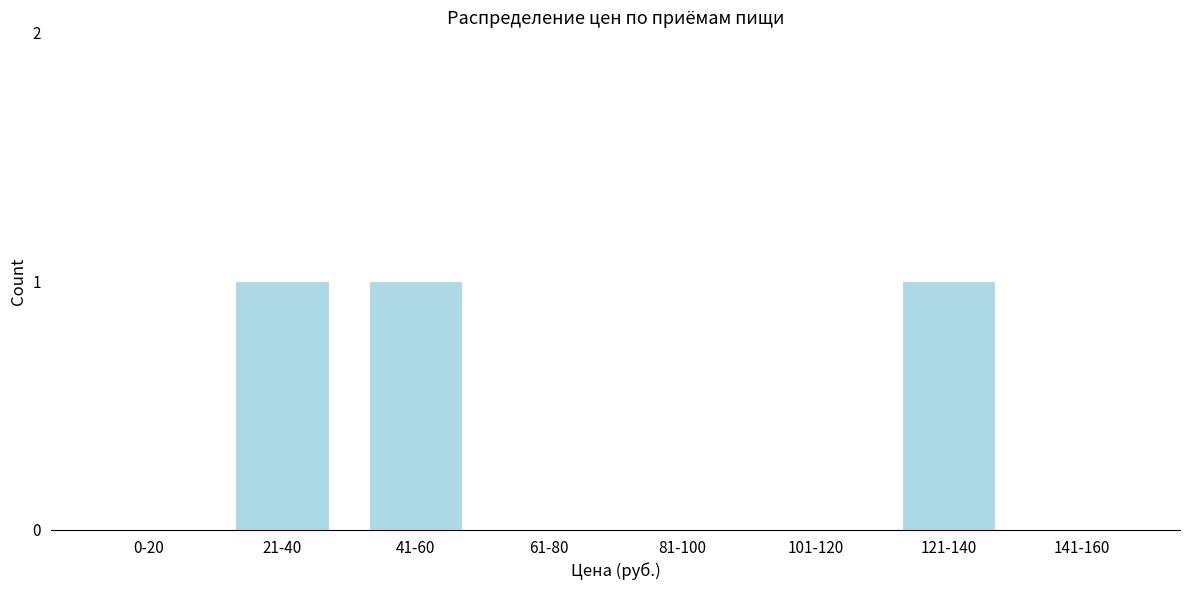

Reading left to right, list all the values displayed in this chart.

0-20=0	21-40=1	41-60=1	61-80=0	81-100=0	101-120=0	121-140=1	141-160=0